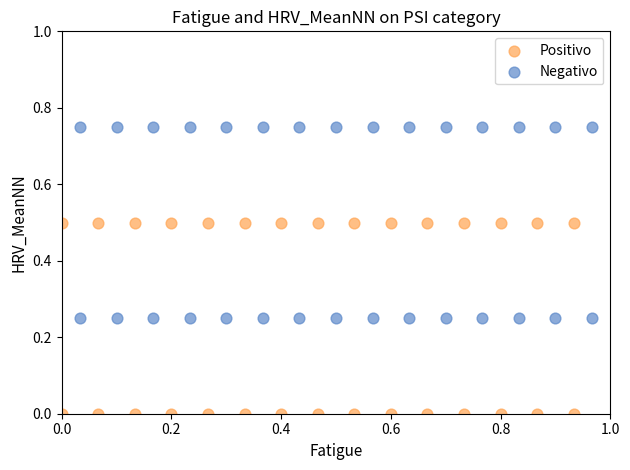

Which series contains the highest Y value?

Negativo